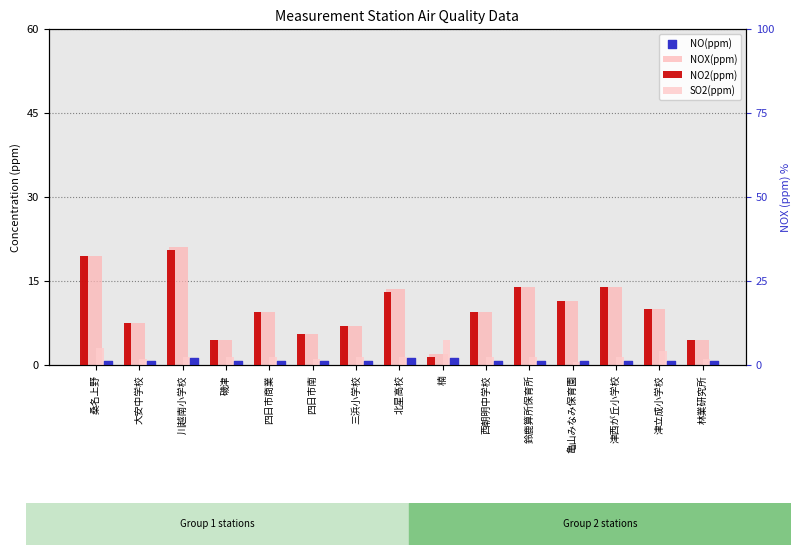

Which series reaches the maximum Y coordinate?

NOX(ppm)